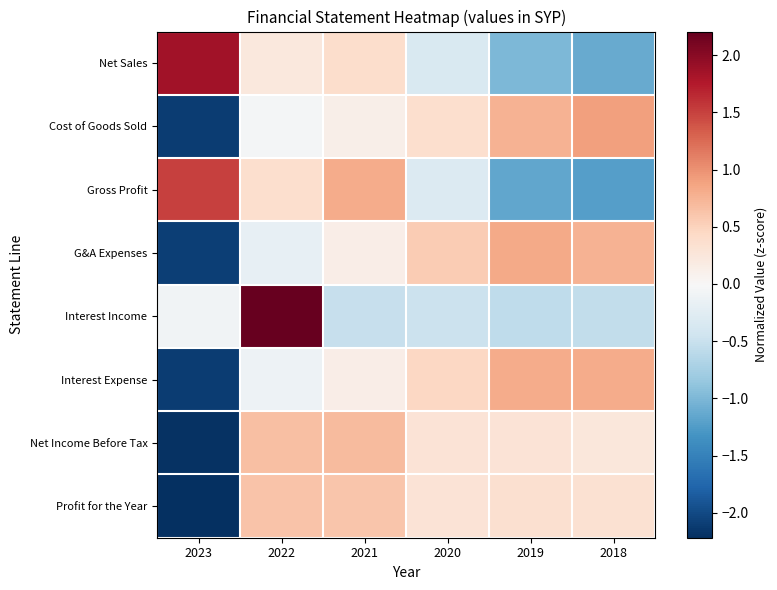

What is the maximum value shown in the chart?

2.2